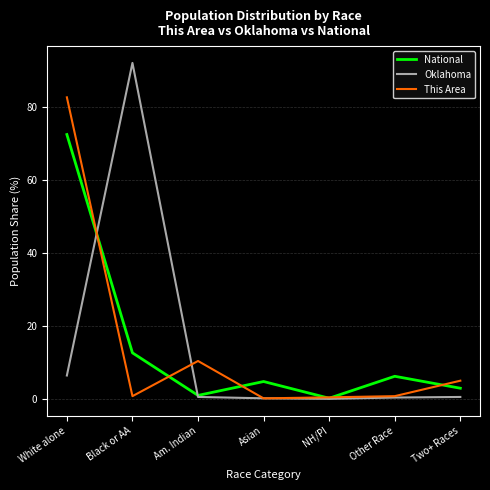

Rank the series at White alone from lowest to highest value.

Oklahoma, National, This Area